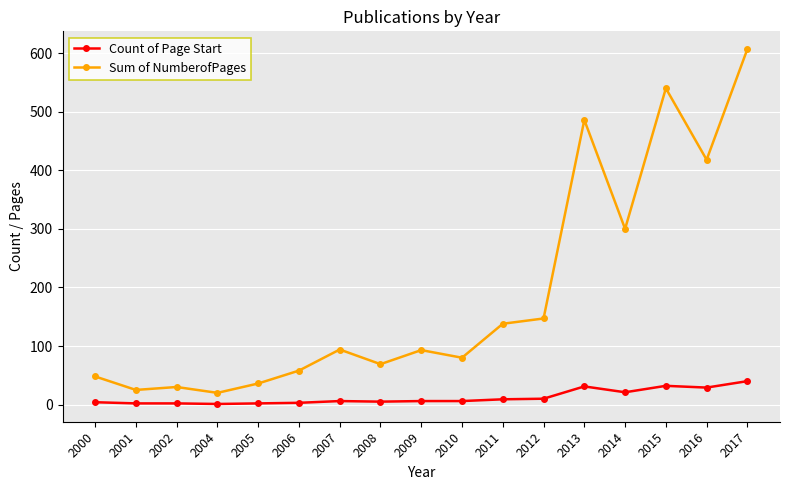

The value of Sum of NumberofPages at 2016 is 219. True or false?

False